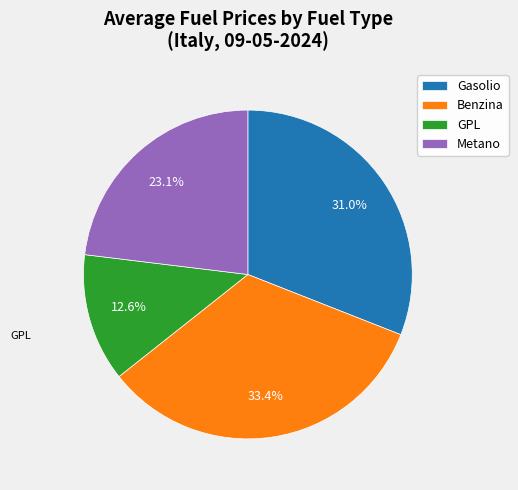

Is it true that Metano is 23% of the pie?

True